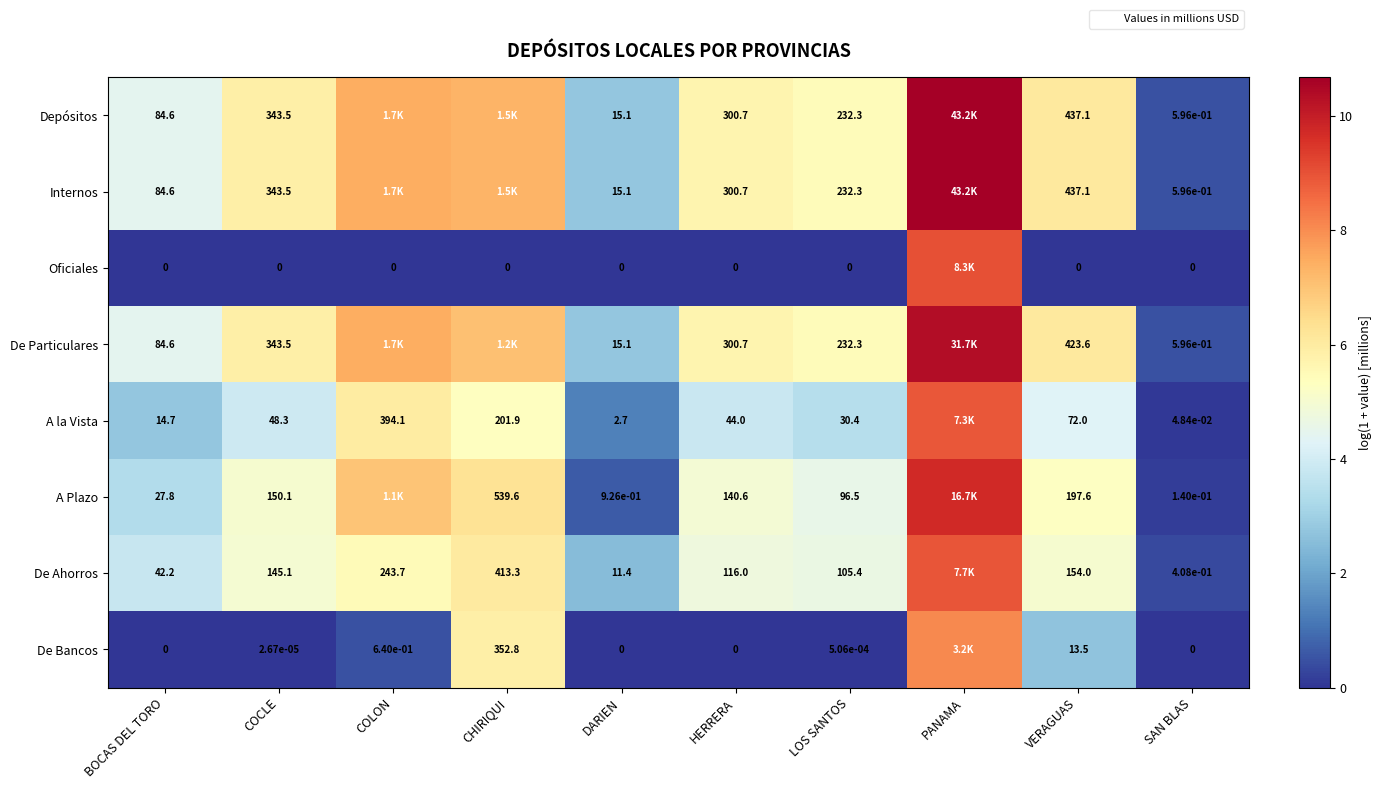

Is the value of A Plazo at SAN BLAS greater than the value of A la Vista at HERRERA?

No